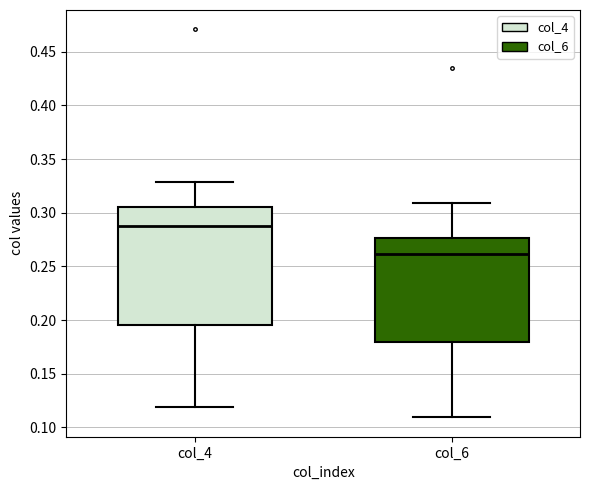

Reading left to right, transcribe this box plot: for each box, give where its median line is, the range the box spans, and where its two whiskers end, as read against the y-axis. The values are not printed on the chart, so give them approximately, as read against the axis.

col_4: median 0.285, box 0.195 to 0.305, whiskers 0.120 to 0.330
col_6: median 0.260, box 0.180 to 0.275, whiskers 0.110 to 0.310